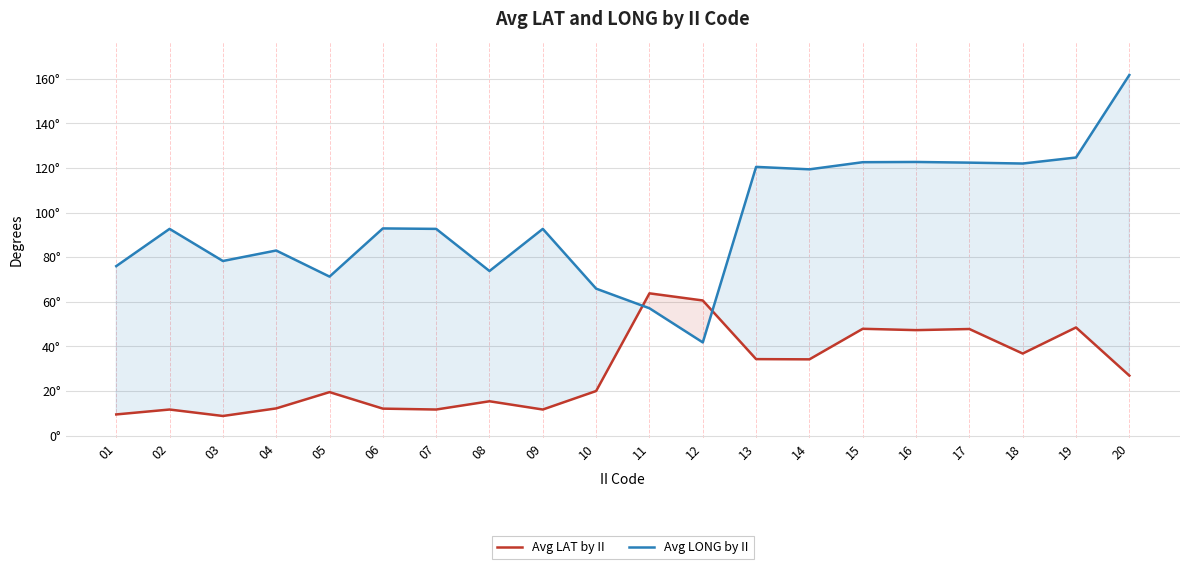

What is the minimum value for Avg LONG by II?

41.8